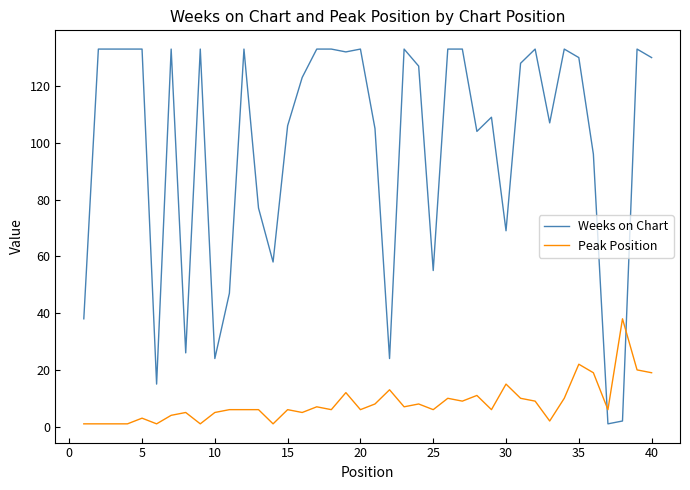

What is the difference between the maximum and minimum values in the Peak Position series?

37